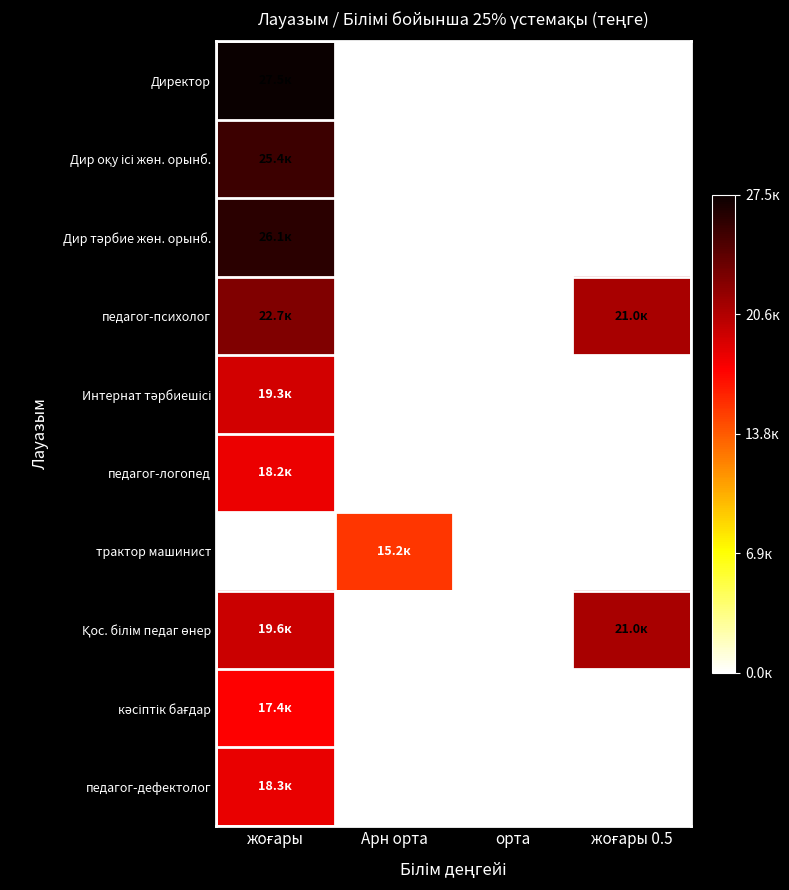

The value of кәсіптік бағдар at орта is 0.0. True or false?

True